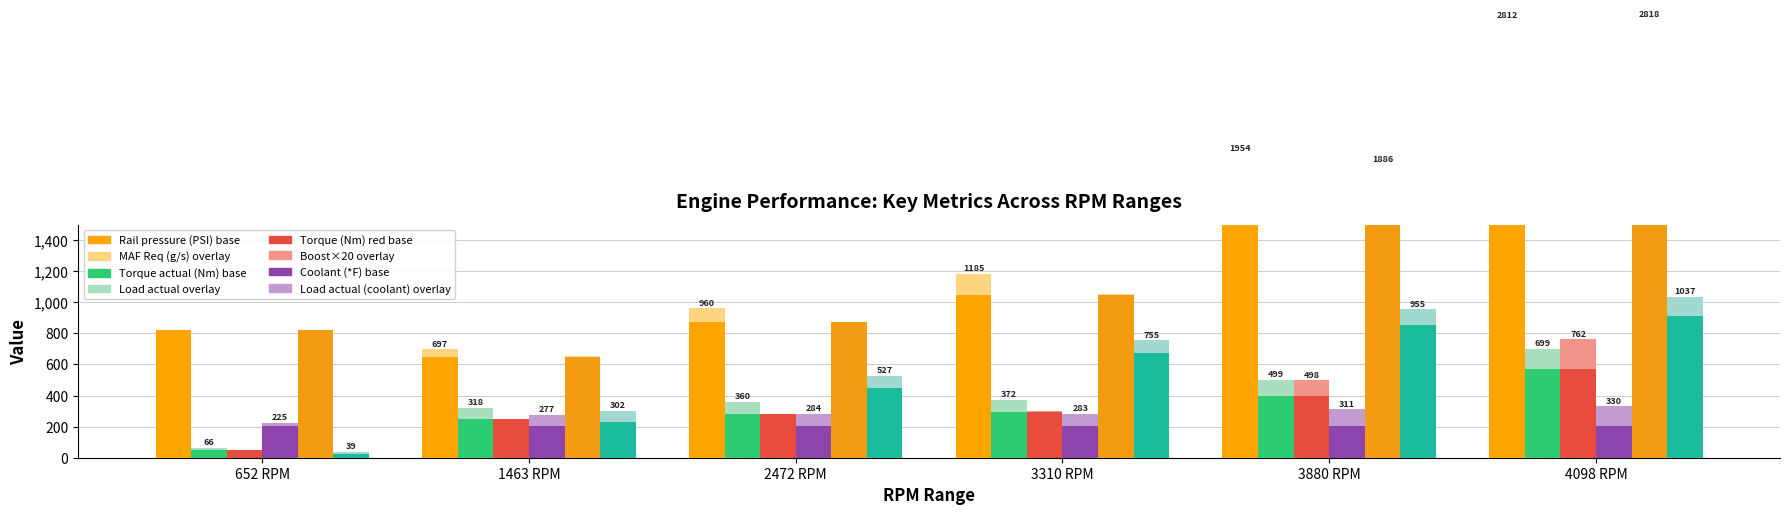

Is the value of Torque actual value (Nm) at 4098 RPM greater than the value of Boost (PSI) at 4098 RPM?

Yes